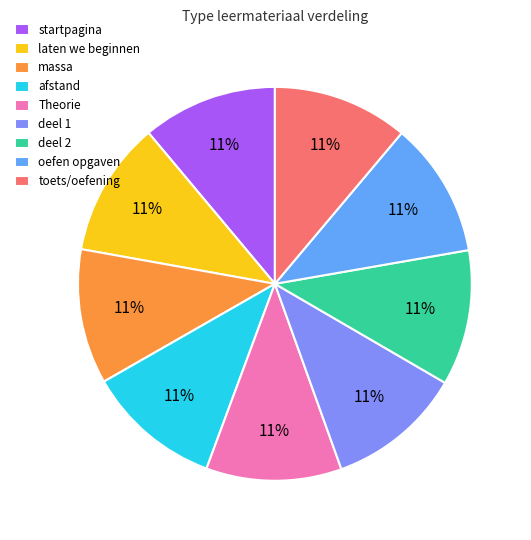

Is it true that afstand is 3% of the pie?

False